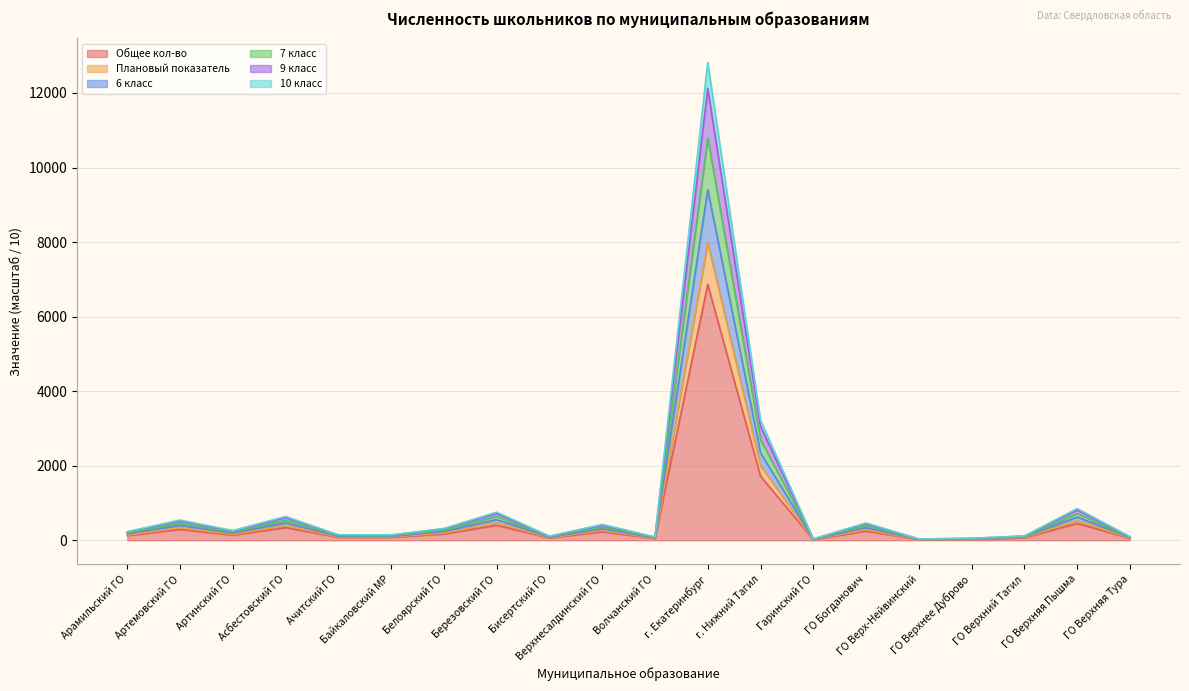

At how many categories does at least one series exceed 6279?

1